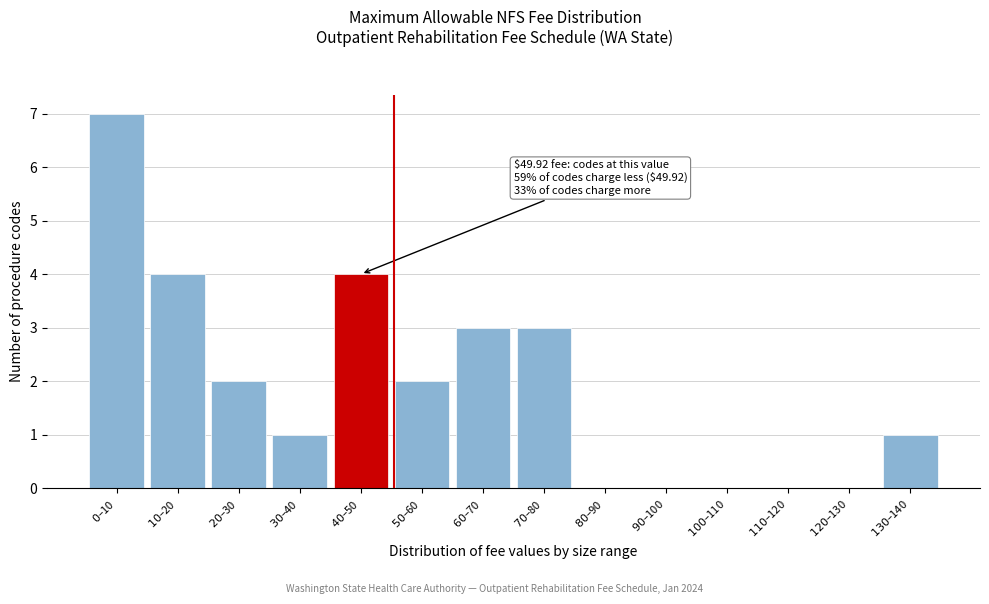

What is the greatest value displayed?

7